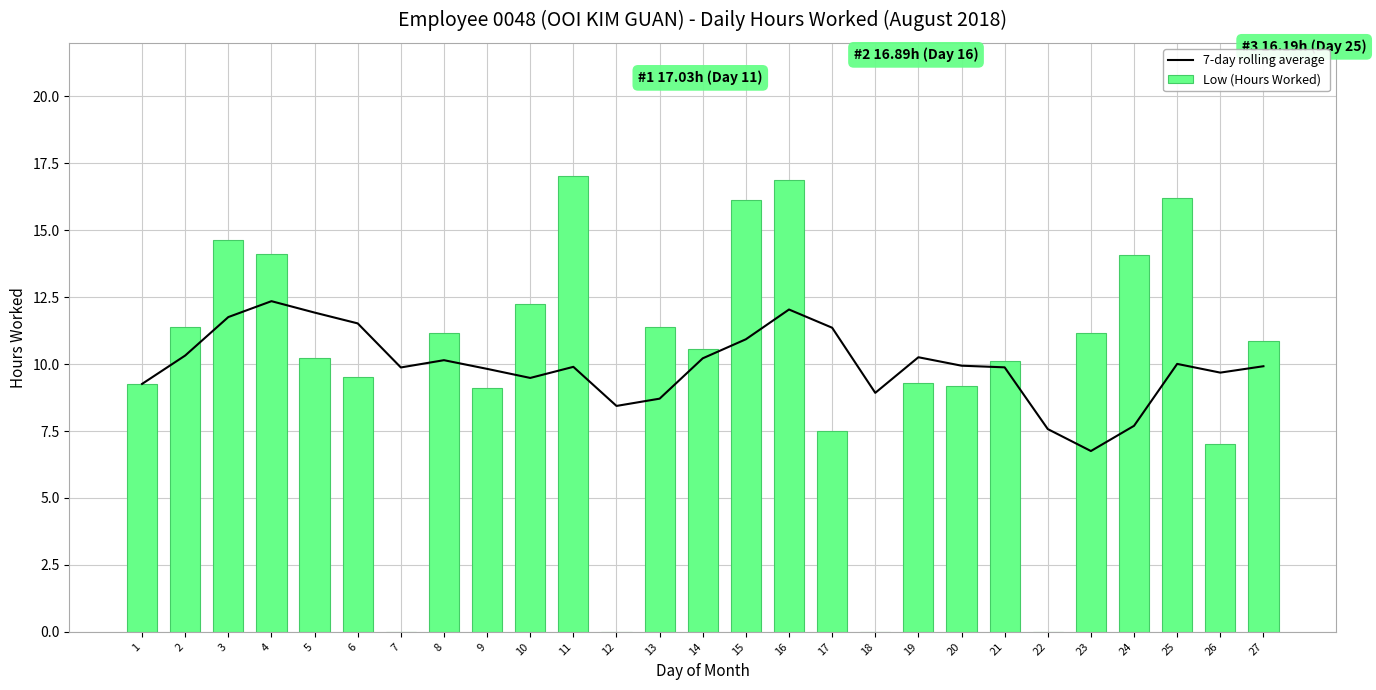

Which series has the largest total across all categories?

Low (Hours Worked)